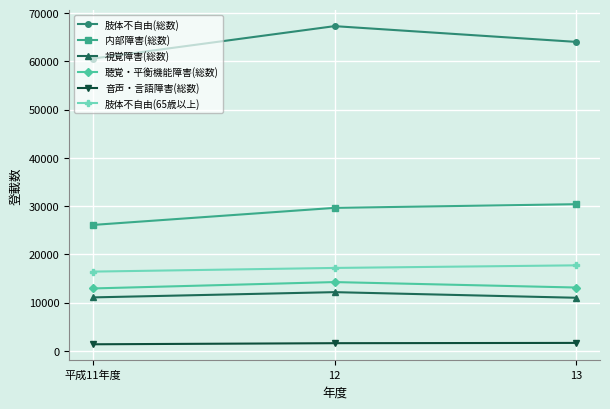

Which series has the largest total across all categories?

肢体不自由(総数)